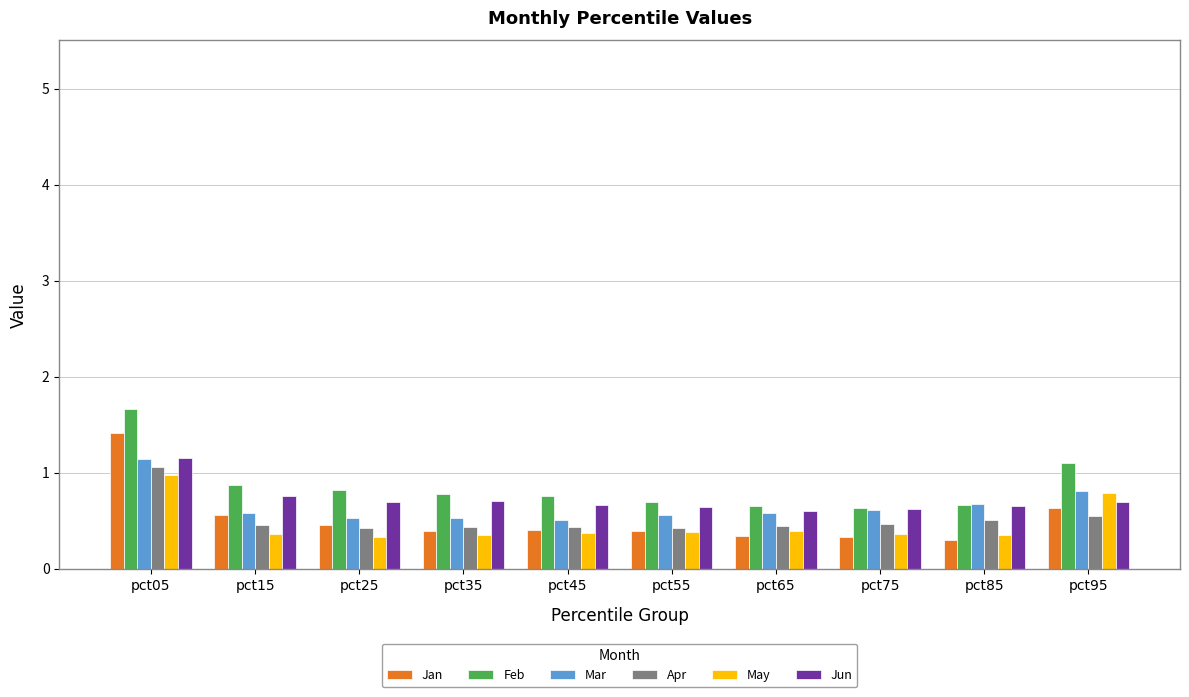

The value of Mar at pct15 is 0.2. True or false?

False